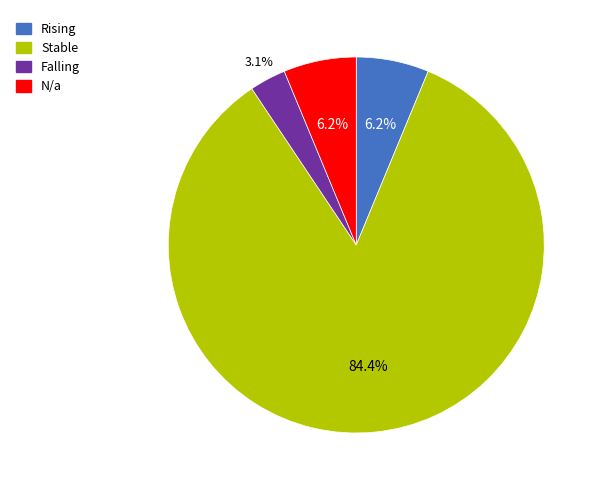

Does any single category account for the majority?

Yes